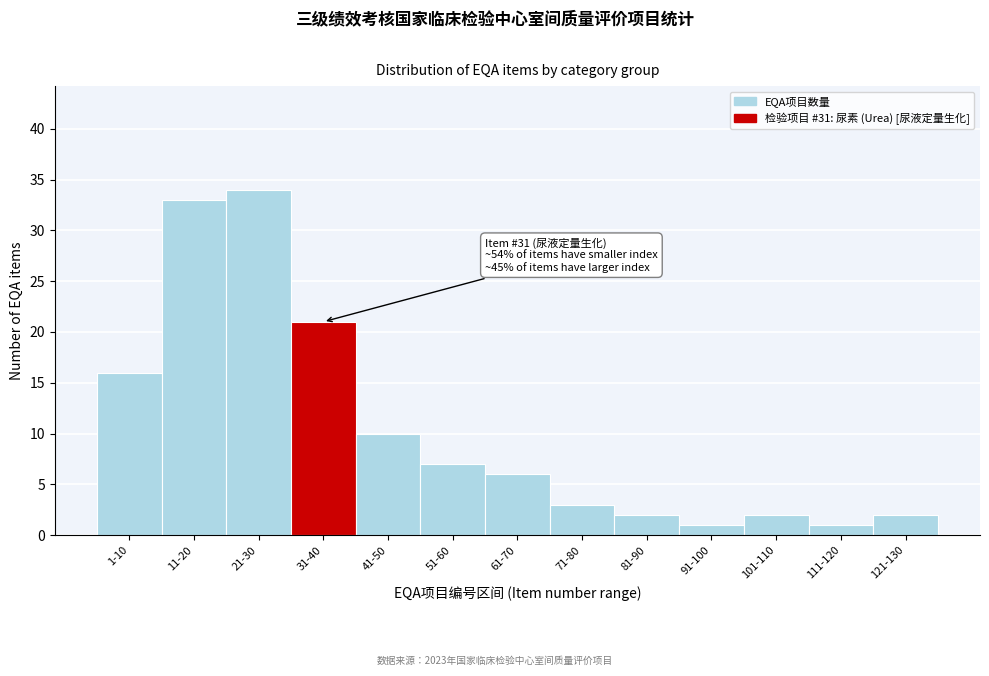

Reading right to left, transcribe all the data shown in this chart.

2	1	2	1	2	3	6	7	10	21	34	33	16